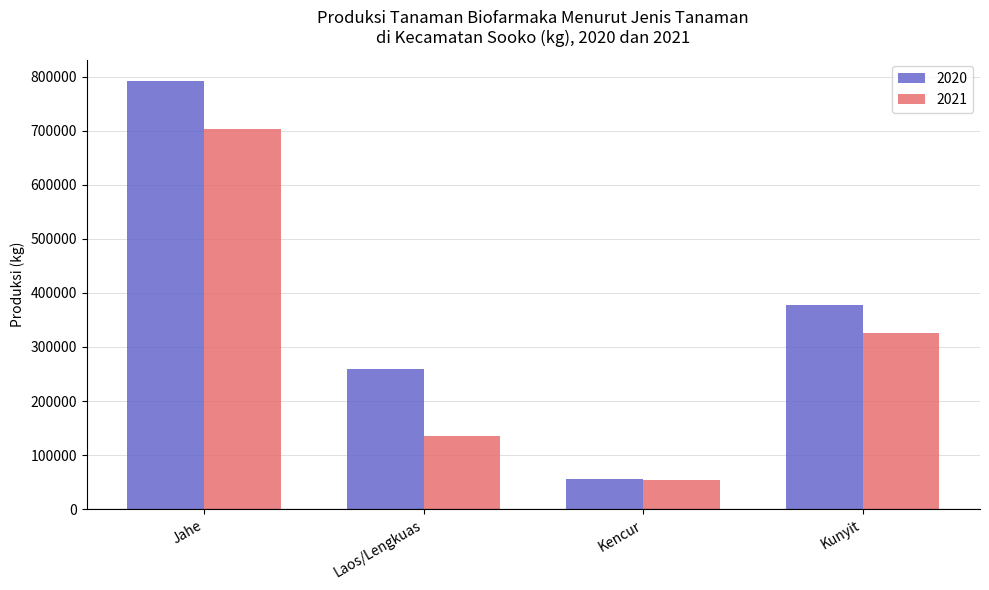

What is the total value across all series at Jahe?

1496000